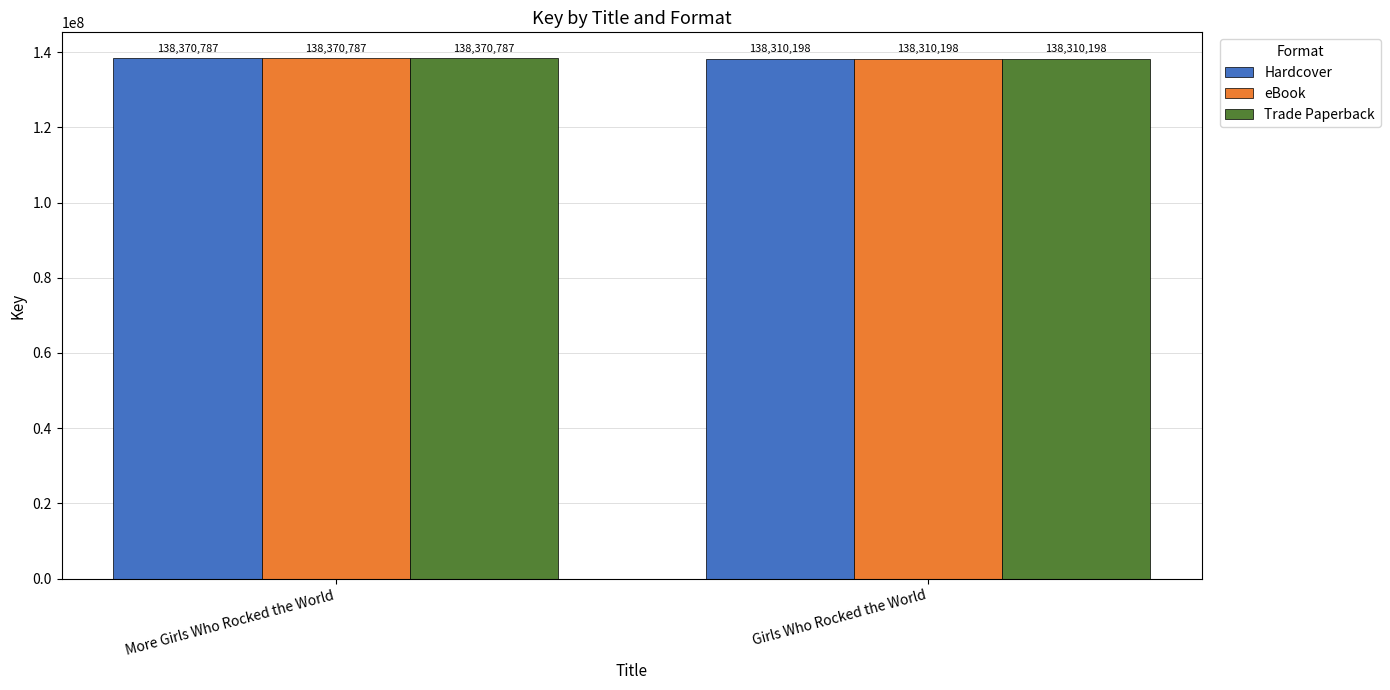

What is the sum of the Trade Paperback values at Girls Who Rocked the World and More Girls Who Rocked the World?

276680985